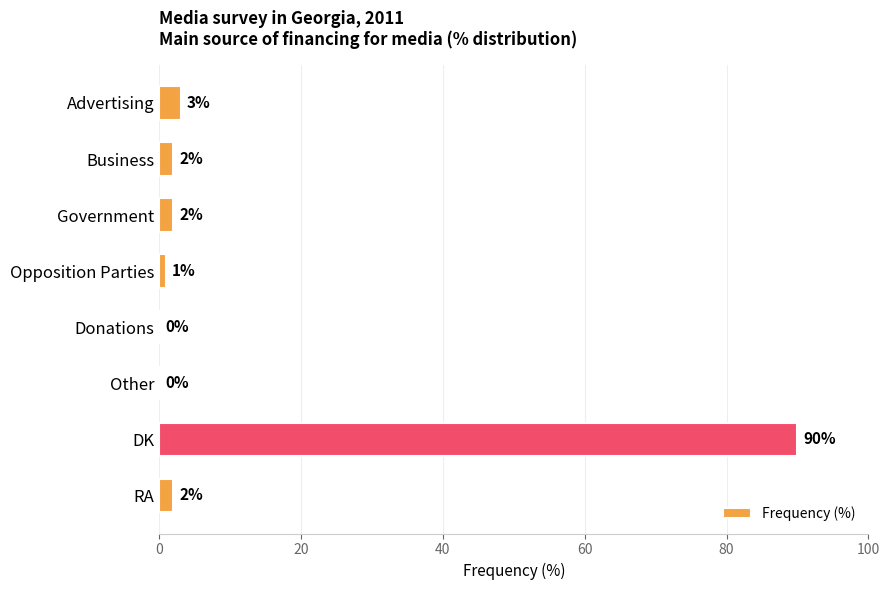

Reading bottom to top, transcribe all the data shown in this chart.

RA=2	DK=90	Other=0	Donations=0	Opposition Parties=1	Government=2	Business=2	Advertising=3